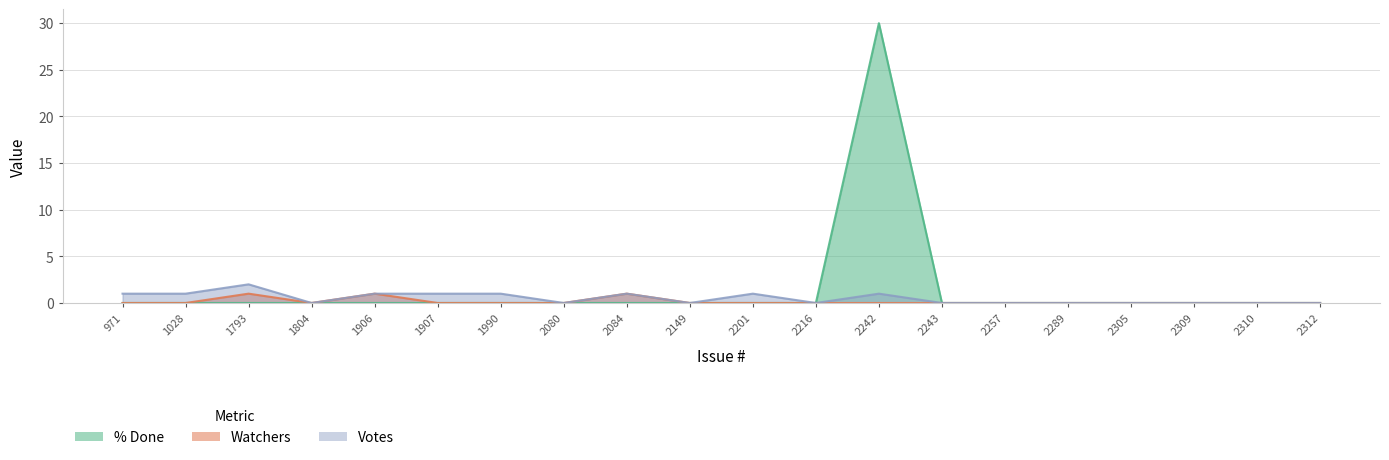

At which category is the sum across all series the highest?

2242